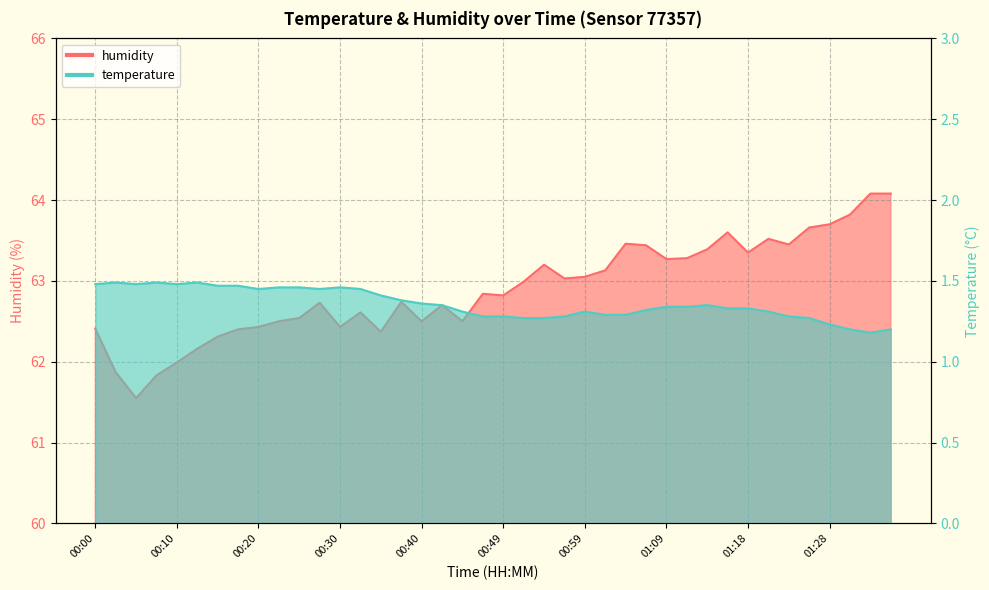

What is the difference between the humidity values at 00:25 and 01:09?

0.7